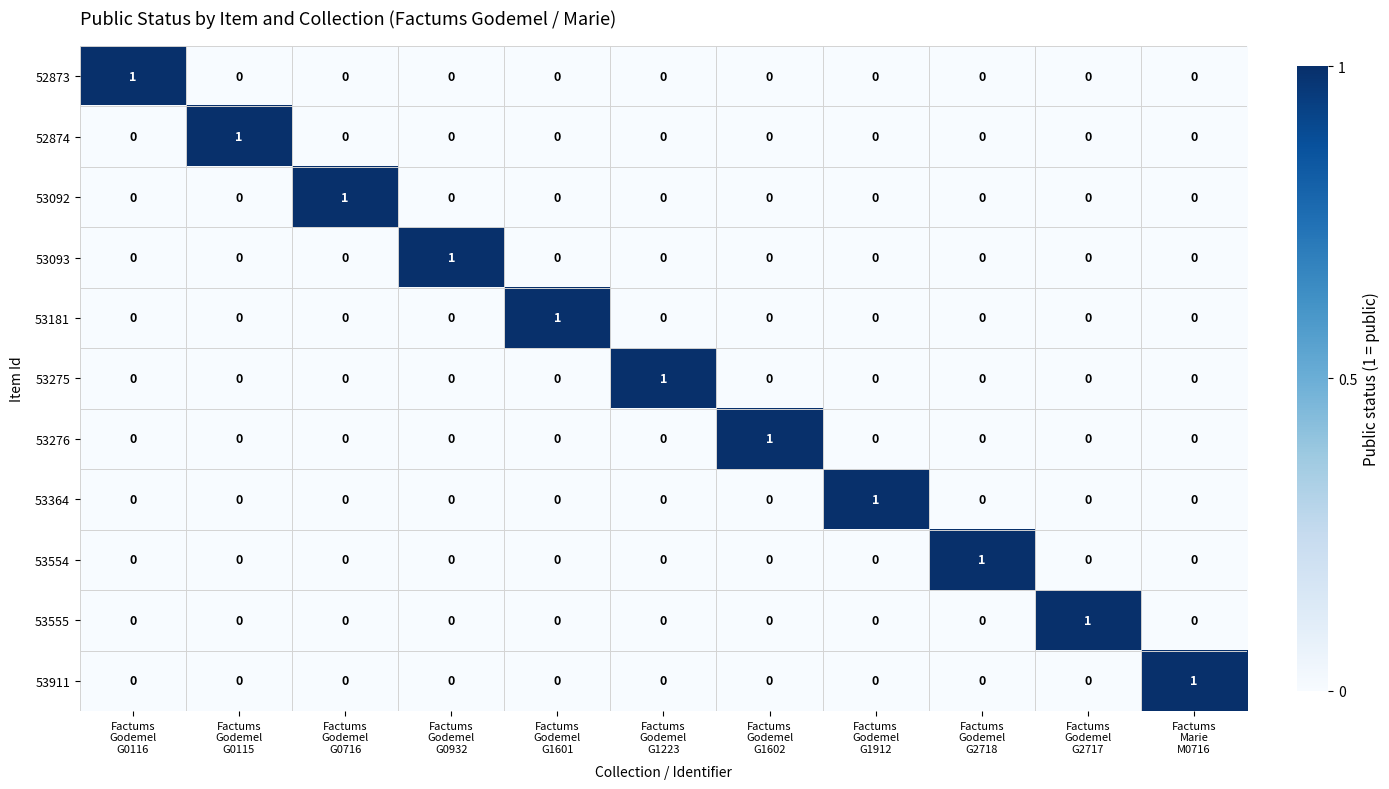

At how many categories does at least one series exceed 0?

11